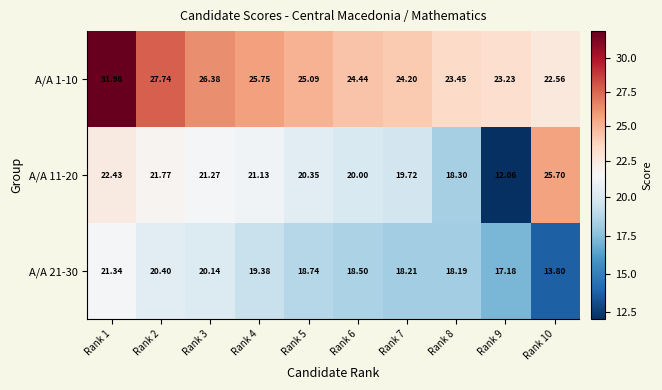

What is the spread (max minus min) of values at Rank 10?

11.9